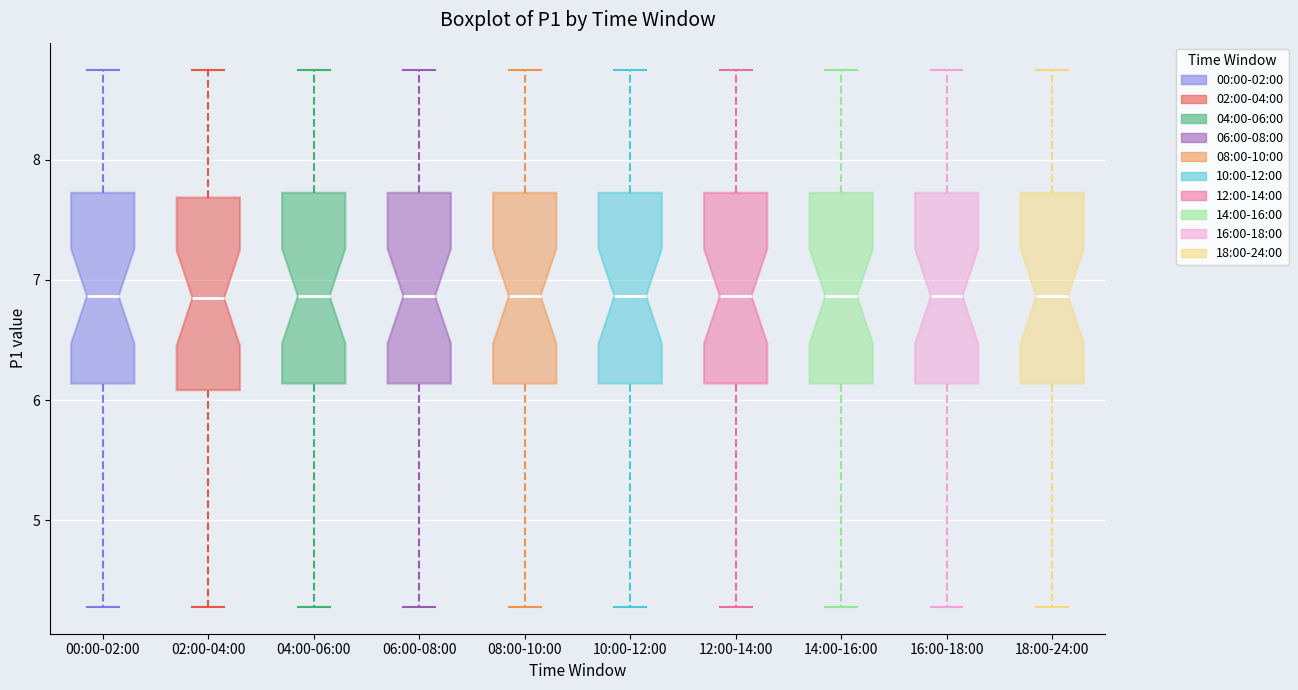

Reading left to right, read every box against the y-axis: the position of its median line, the range the box covers, and the ends of its whiskers. The values are not printed on the chart, so give them approximately, as read against the axis.

00:00-02:00: median 6.9, box 6.1 to 7.7, whiskers 4.3 to 8.8
02:00-04:00: median 6.9, box 6.1 to 7.7, whiskers 4.3 to 8.8
04:00-06:00: median 6.9, box 6.1 to 7.7, whiskers 4.3 to 8.8
06:00-08:00: median 6.9, box 6.1 to 7.7, whiskers 4.3 to 8.8
08:00-10:00: median 6.9, box 6.1 to 7.7, whiskers 4.3 to 8.8
10:00-12:00: median 6.9, box 6.1 to 7.7, whiskers 4.3 to 8.8
12:00-14:00: median 6.9, box 6.1 to 7.7, whiskers 4.3 to 8.8
14:00-16:00: median 6.9, box 6.1 to 7.7, whiskers 4.3 to 8.8
16:00-18:00: median 6.9, box 6.1 to 7.7, whiskers 4.3 to 8.8
18:00-24:00: median 6.9, box 6.1 to 7.7, whiskers 4.3 to 8.8